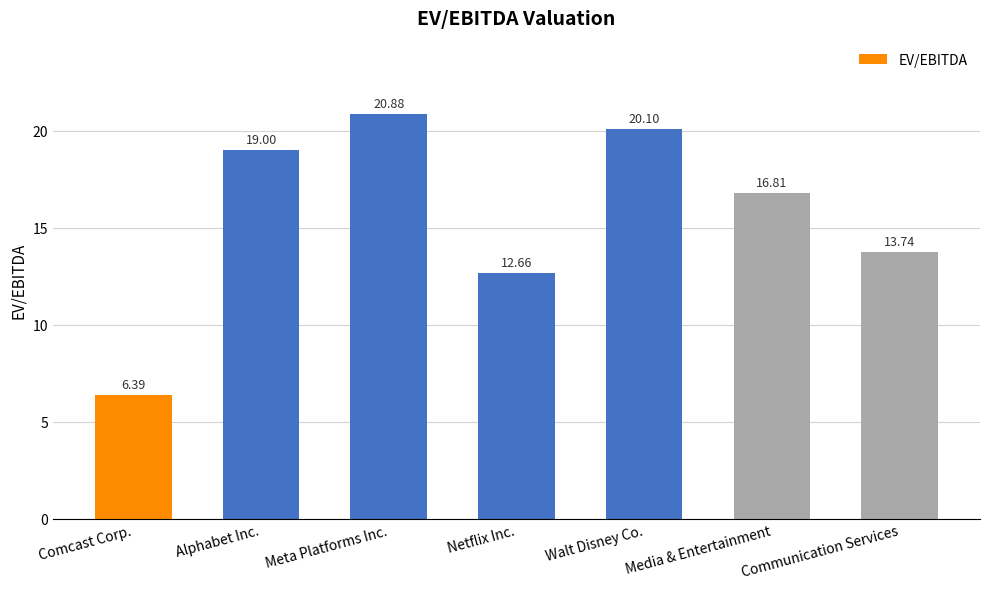

Which has a higher value, Meta Platforms Inc. or Media & Entertainment?

Meta Platforms Inc.